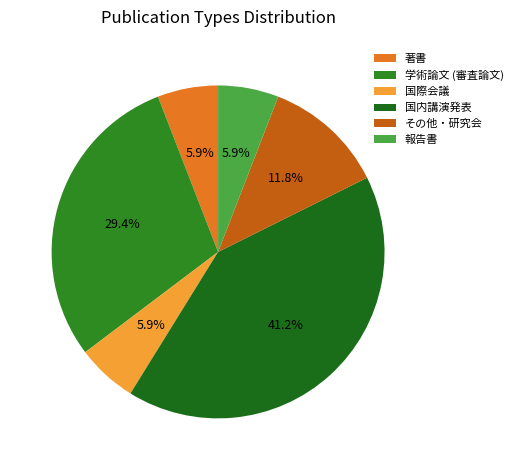

To the nearest percent, what portion does 国内講演発表 represent?

41%